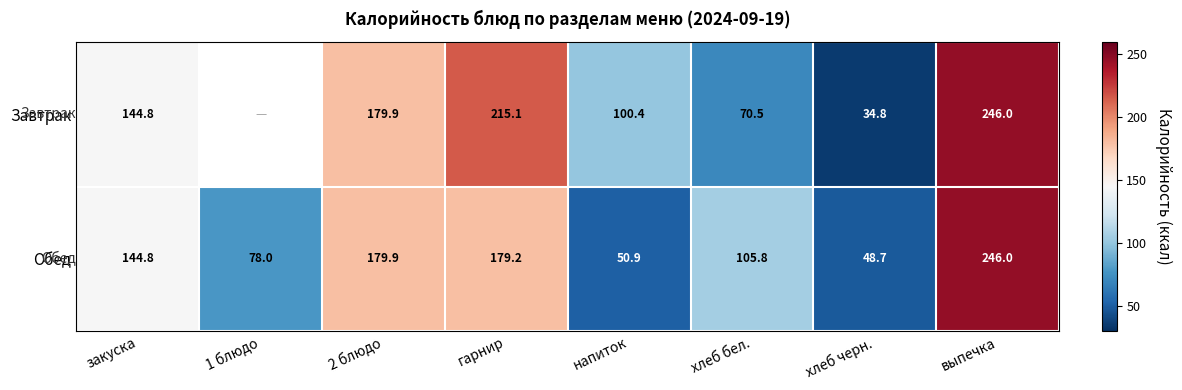

Is it true that Завтрак equals 70.5 at хлеб бел.?

True